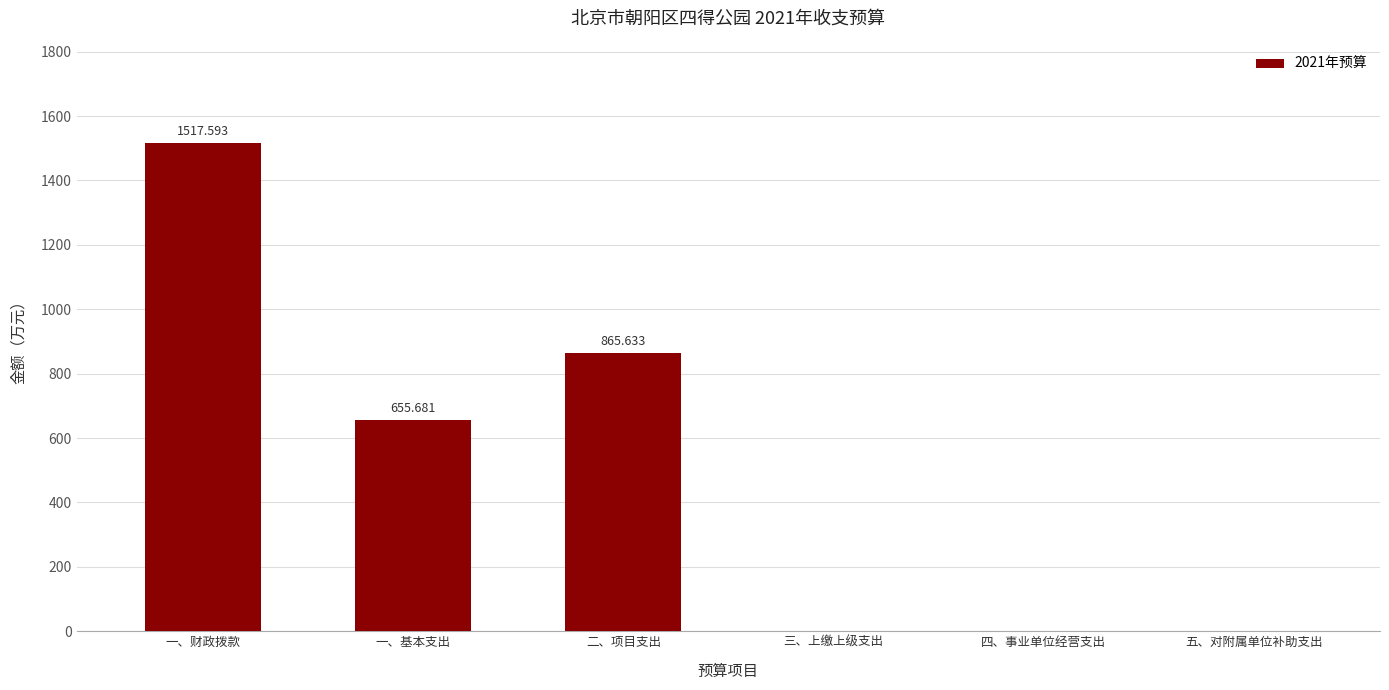

Where is the data nearest to the value 758?

一、基本支出